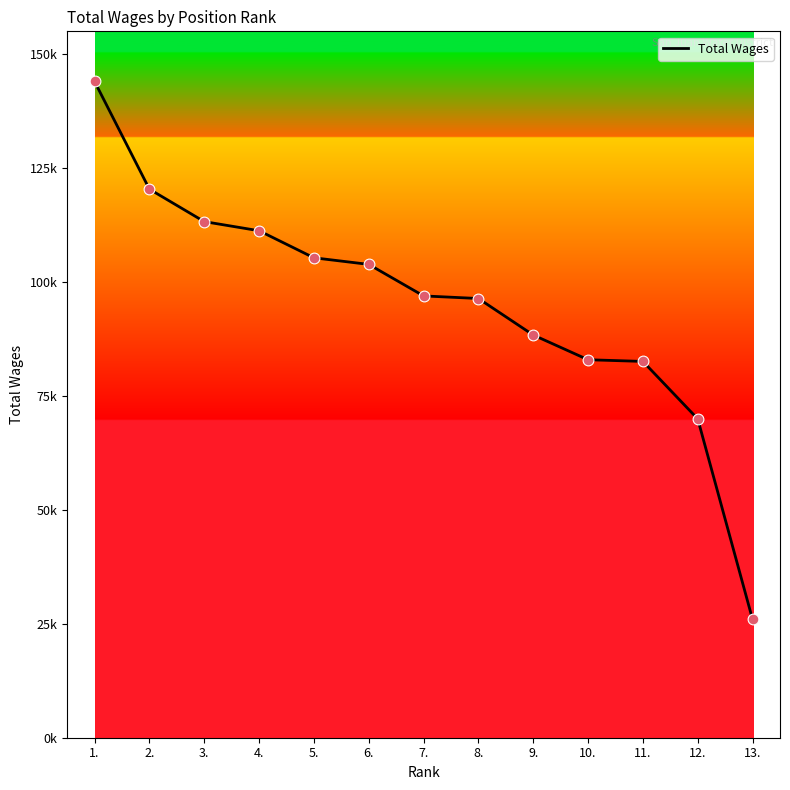

Which has a higher value, 12. or 1.?

1.